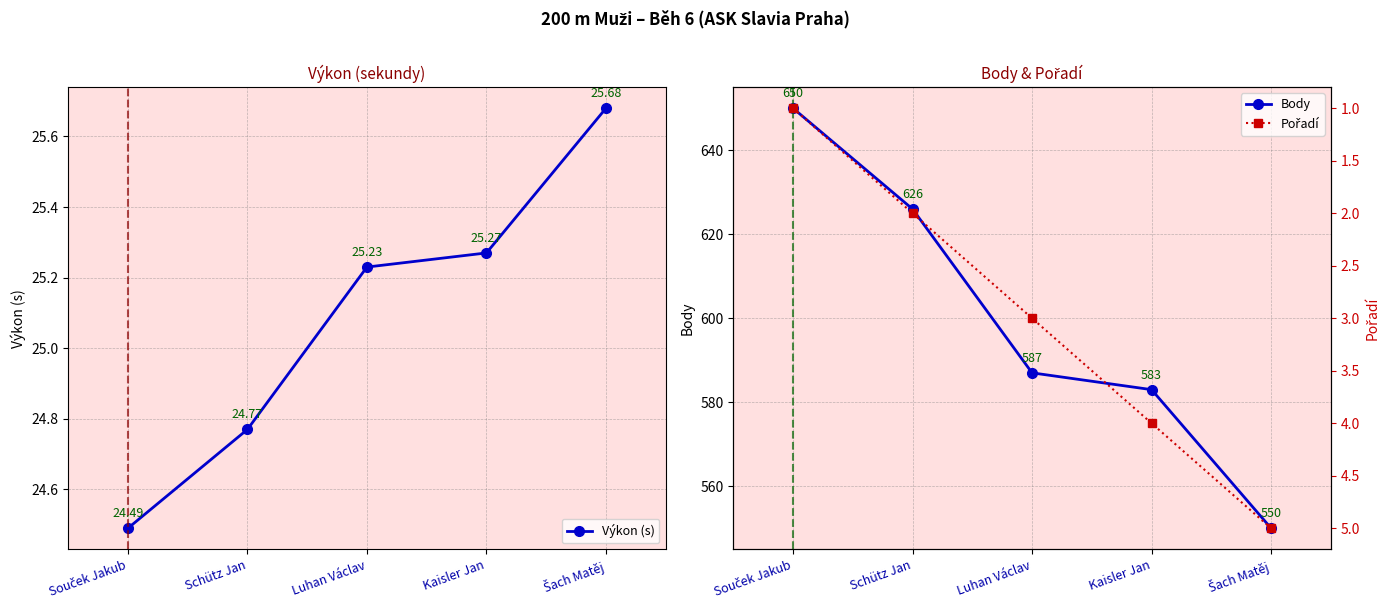

True or false: Výkon (s) and Body cross at least once.

False